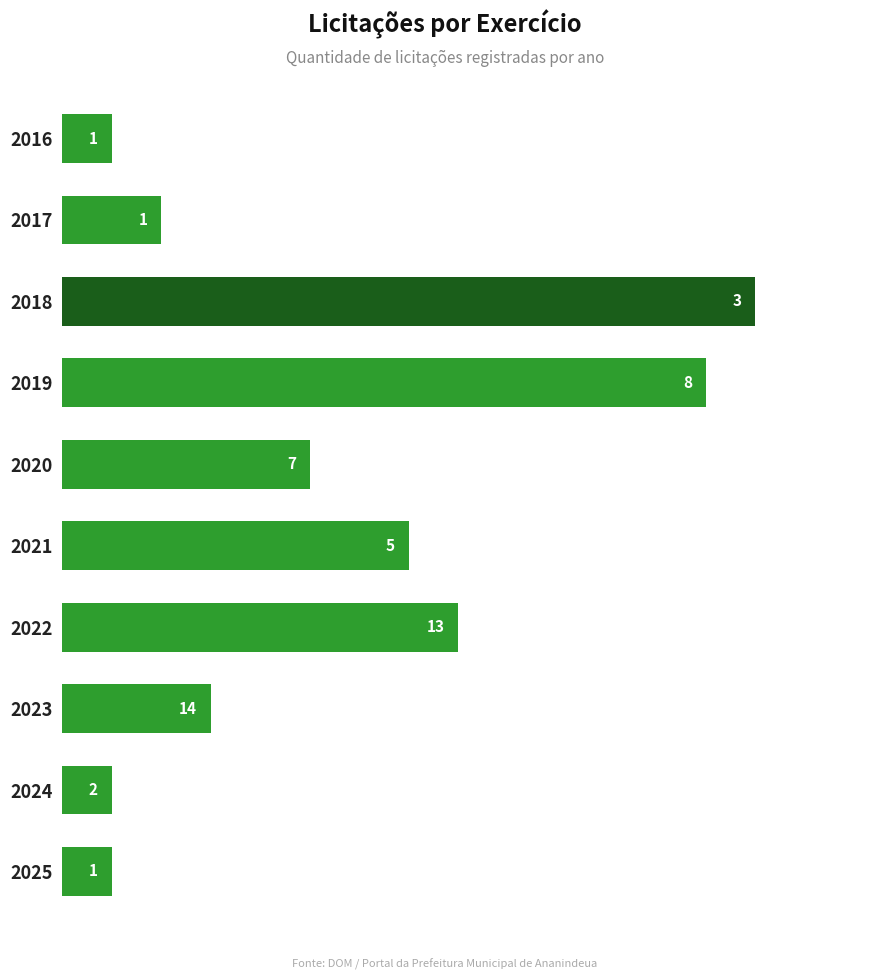

True or false: the data shows 2 at 2017.

True